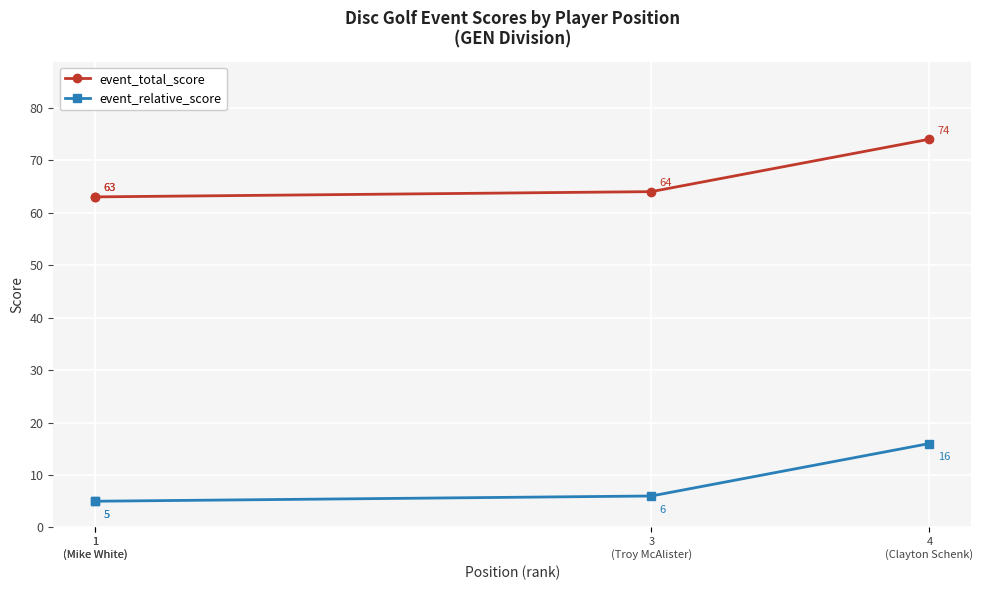

What is the greatest value displayed?

74